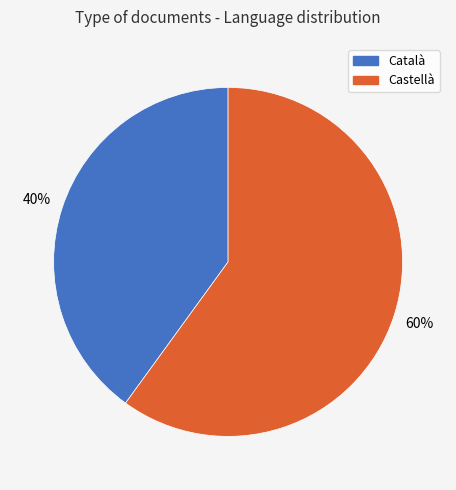

To the nearest percent, what is the average slice percentage?

50%